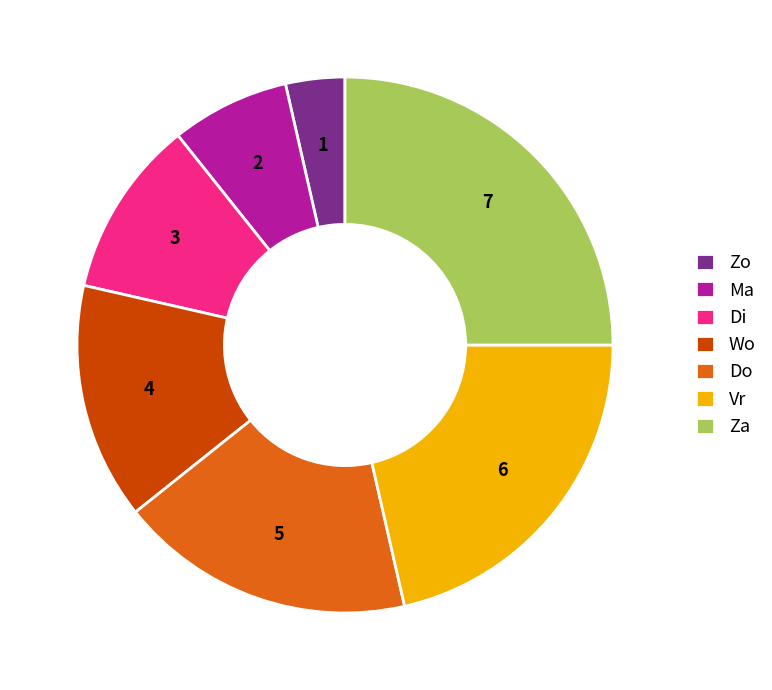

Combined, do Di and Wo account for over 50%?

No